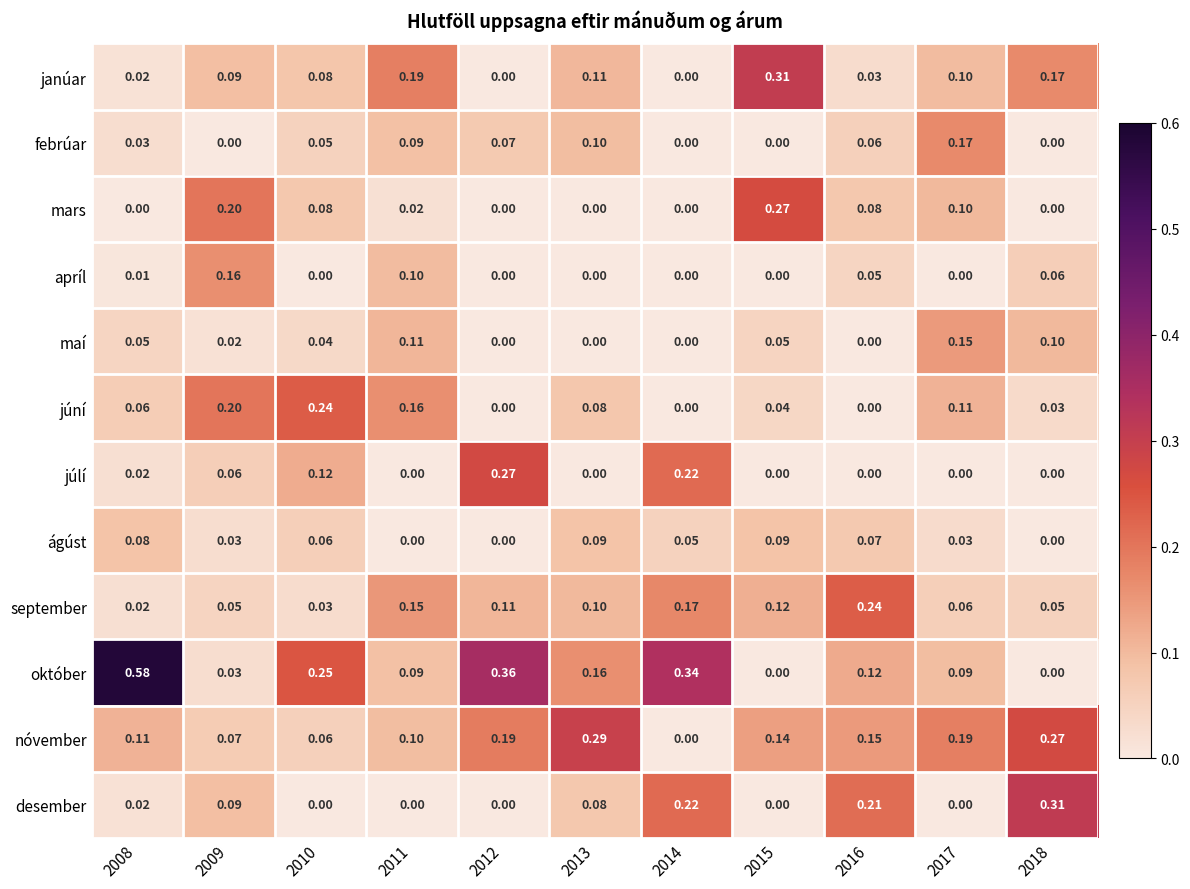

What is the total value across all series at 2009?

1.0